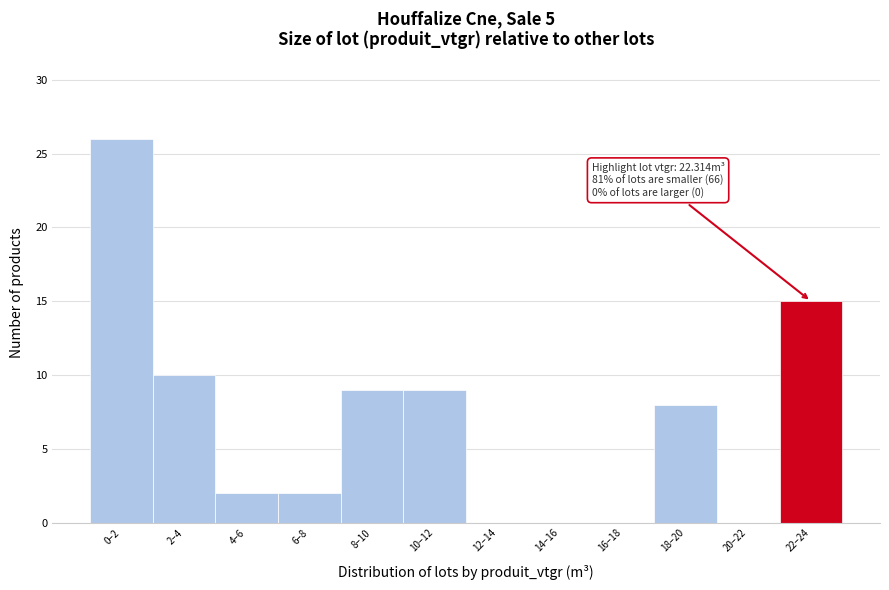

Reading left to right, list all the values displayed in this chart.

0–2=26	2–4=10	4–6=2	6–8=2	8–10=9	10–12=9	12–14=0	14–16=0	16–18=0	18–20=8	20–22=0	22–24=15